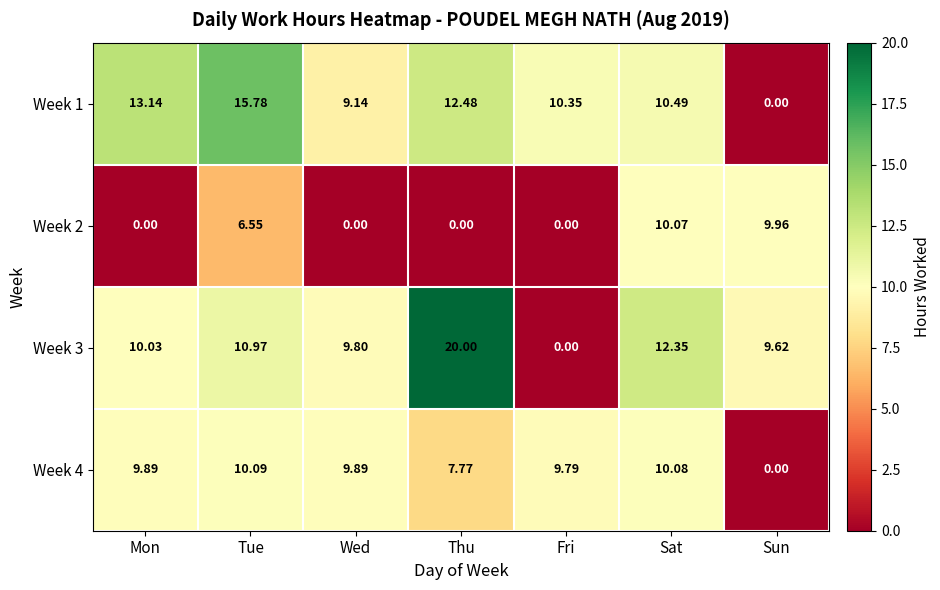

List the labels in order of Week 3 value, smallest first.

Fri, Sun, Wed, Mon, Tue, Sat, Thu